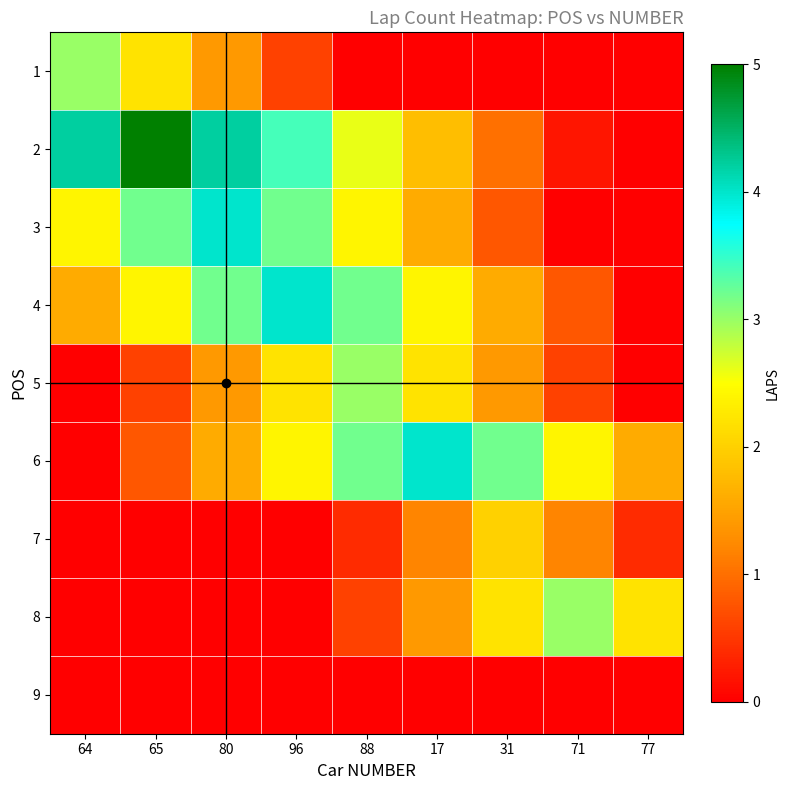

Which has a higher value, 31 or 88?

31